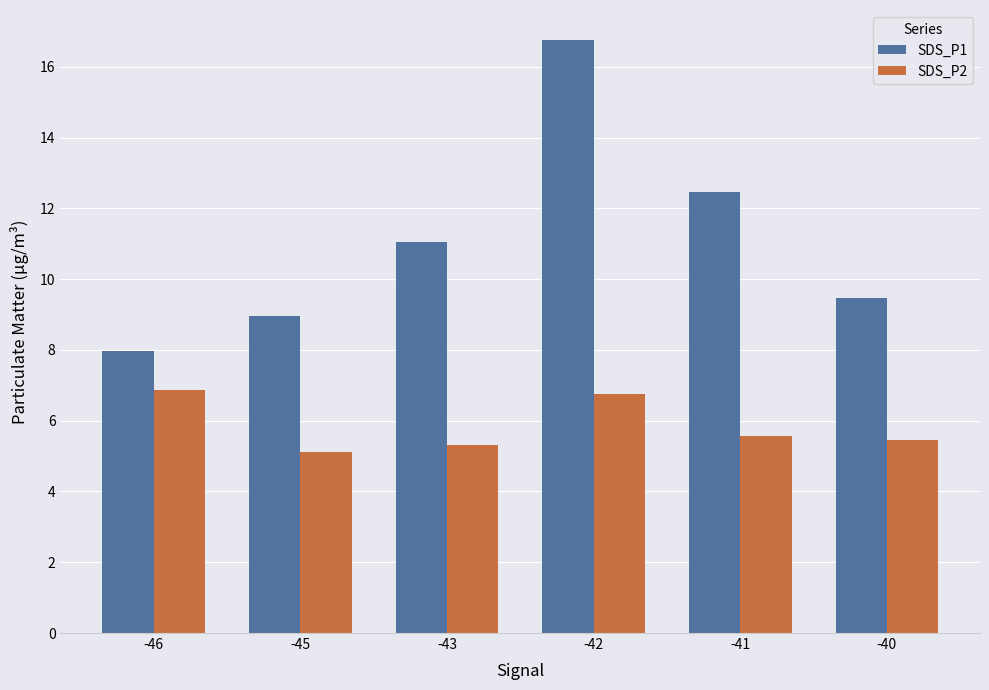

List the series in order of their overall mean, lowest first.

SDS_P2, SDS_P1